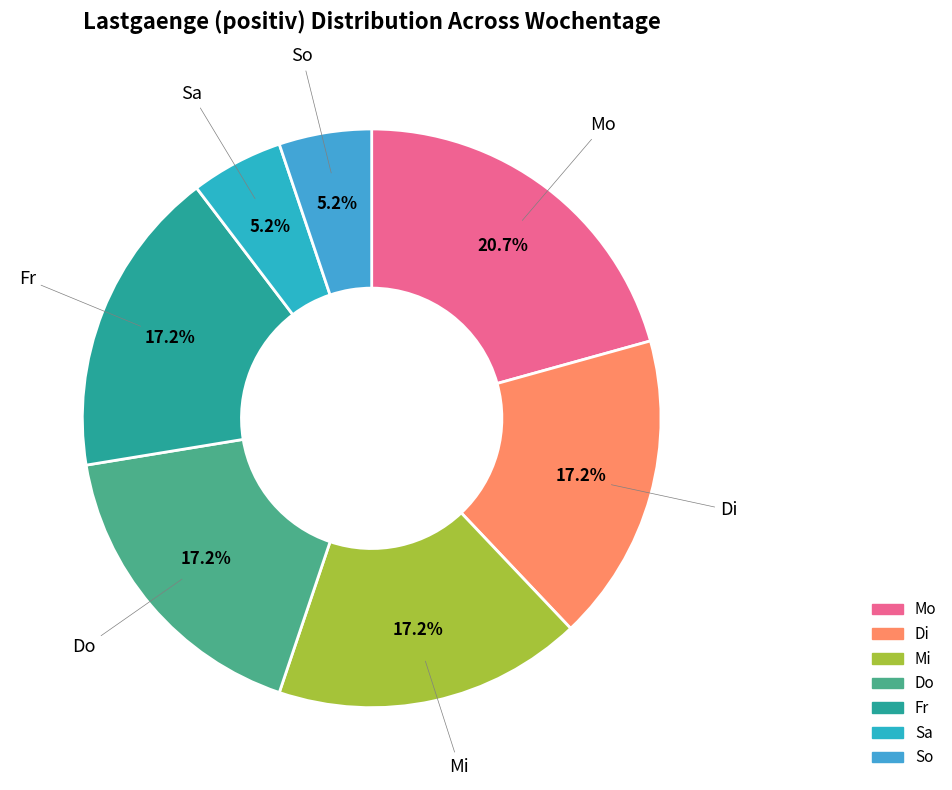

Is it true that Di is 27% of the pie?

False